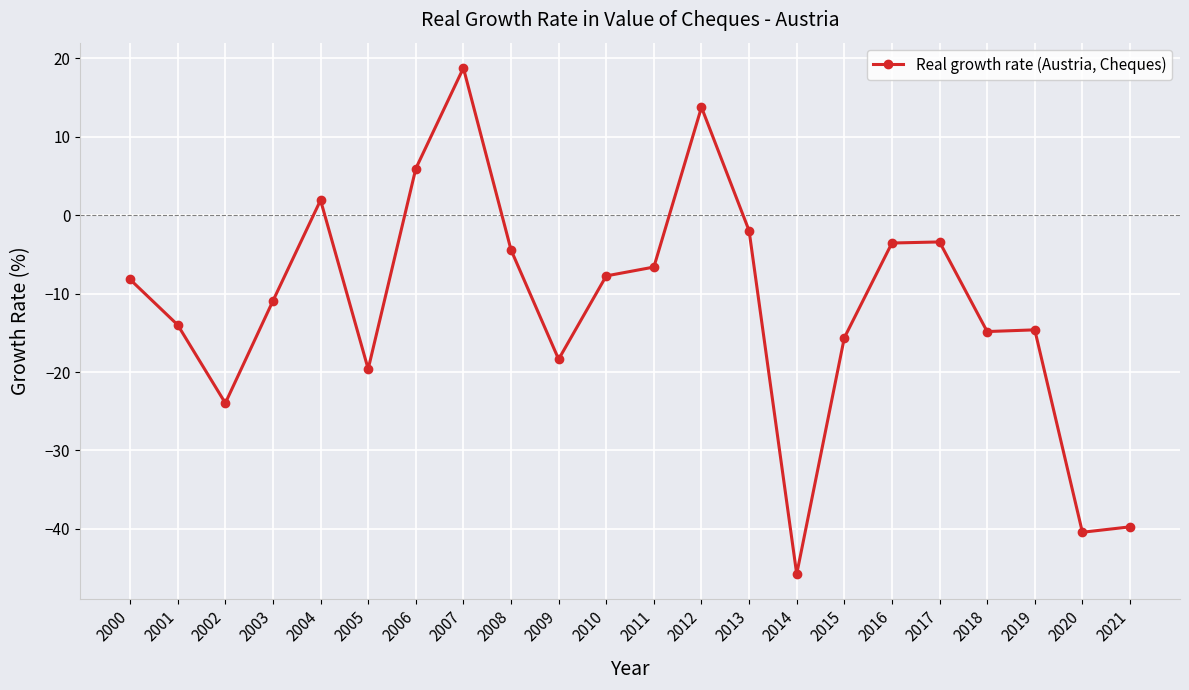

What is the smallest value displayed?

-45.7